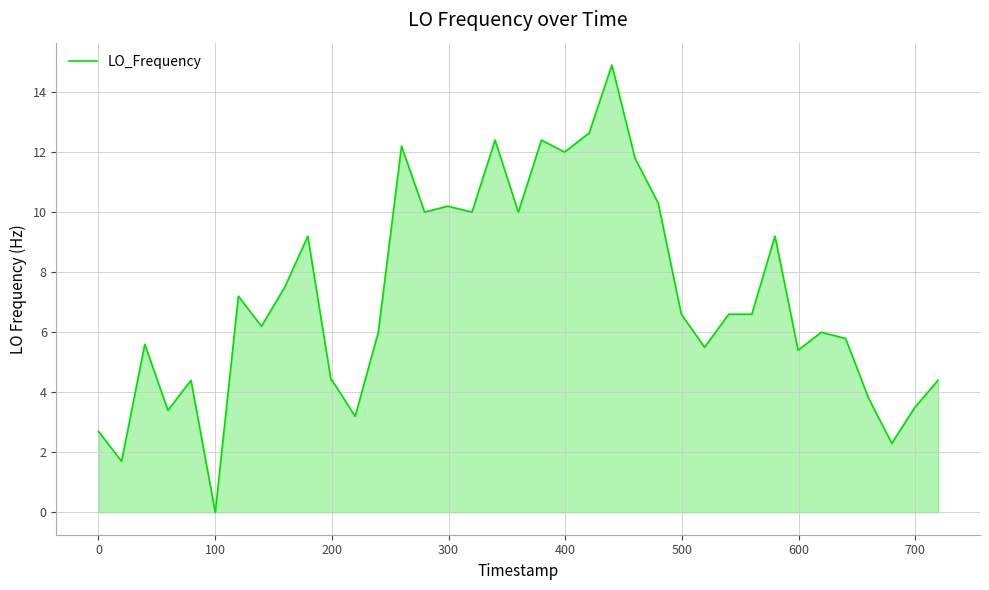

What is the maximum value shown in the chart?

14.9